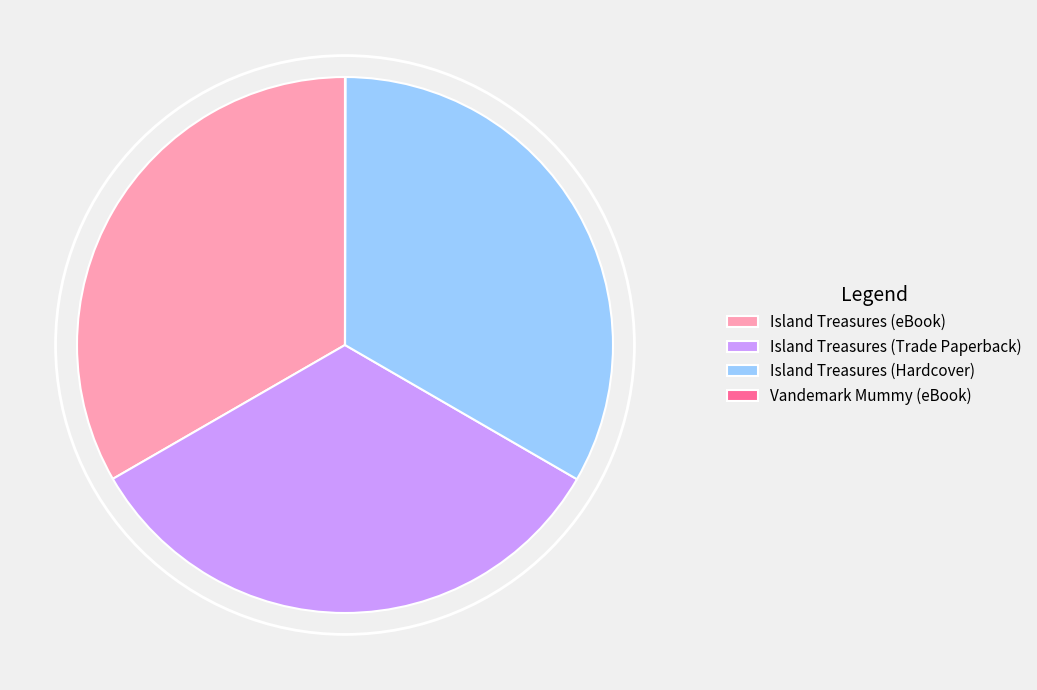

The Island Treasures (eBook) slice represents 24% of the pie. True or false?

False